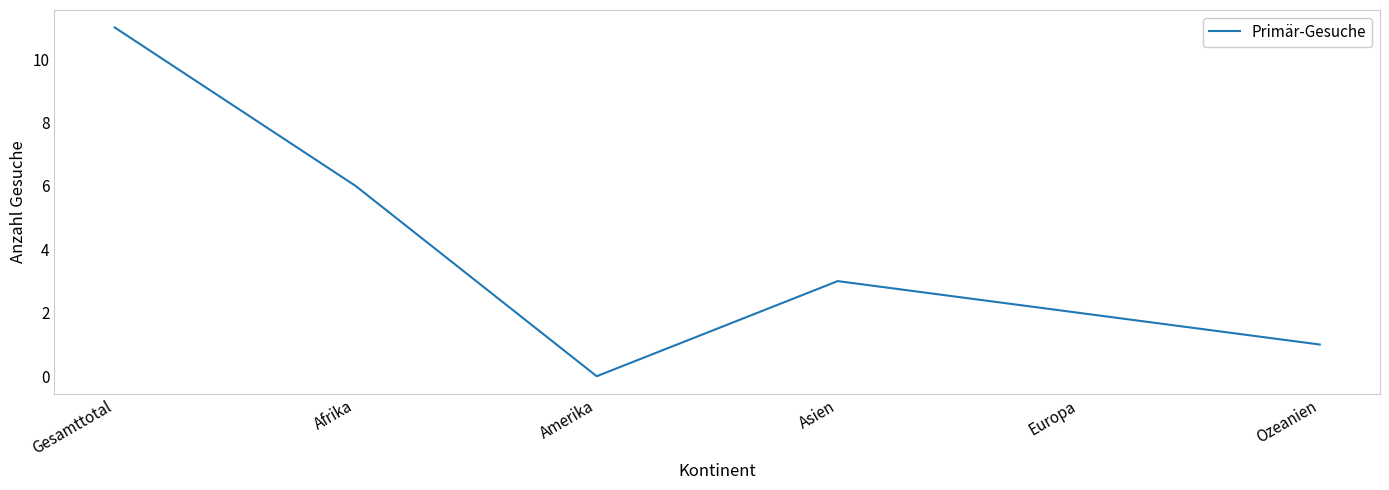

What is the change in value from Europa to Ozeanien?

-1